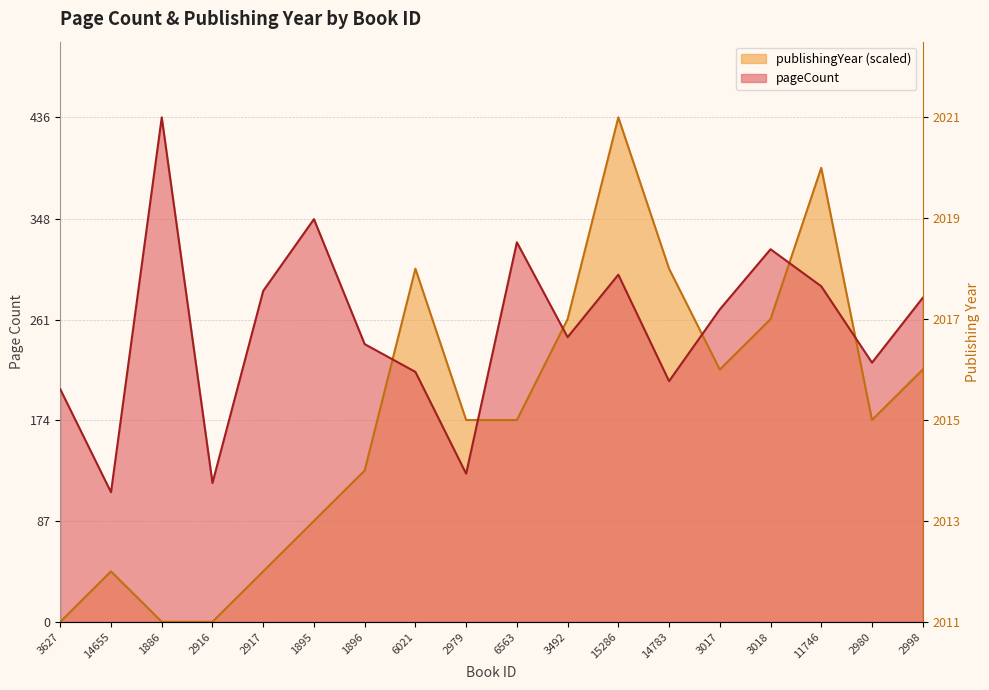

What is the value of the pageCount point at the 14th from the left?

270.0